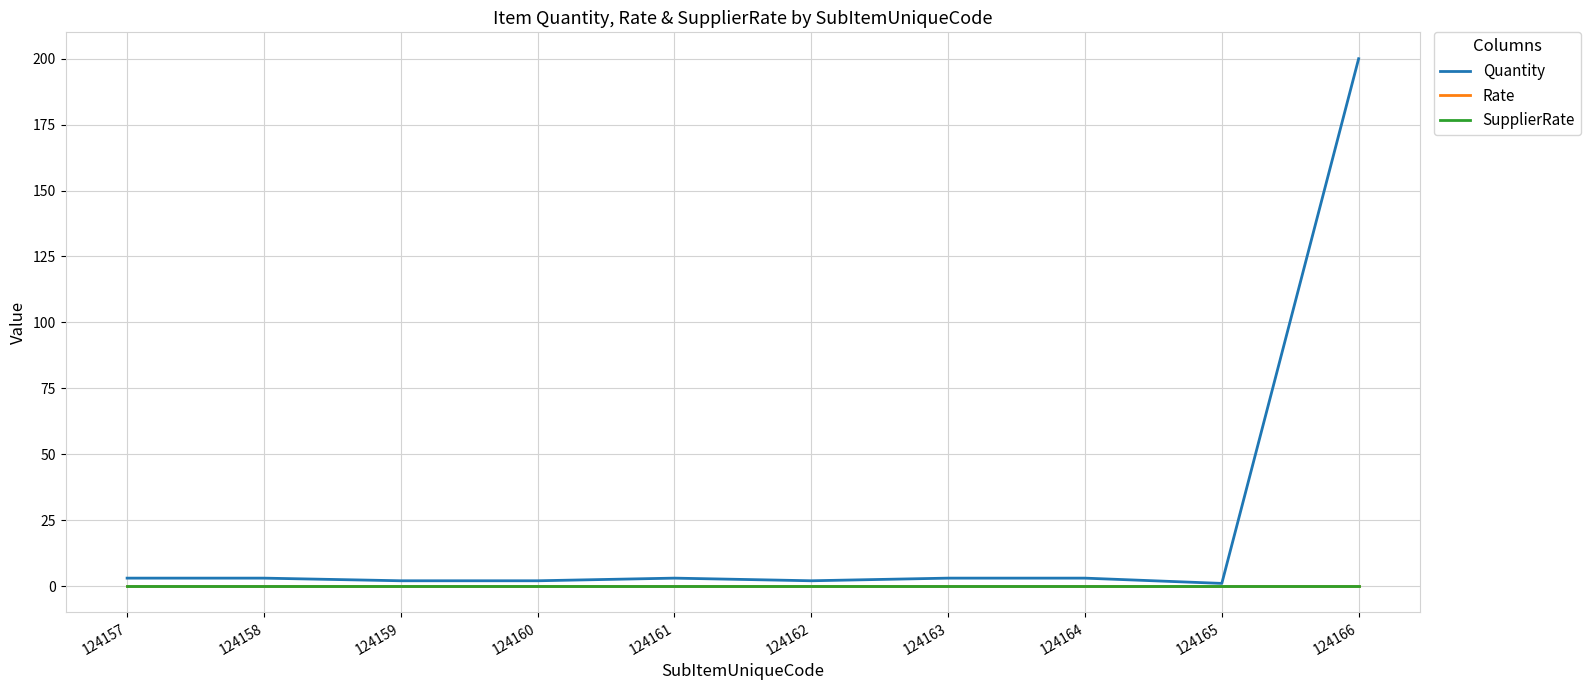

Does the chart display data point markers on the line(s)?

No